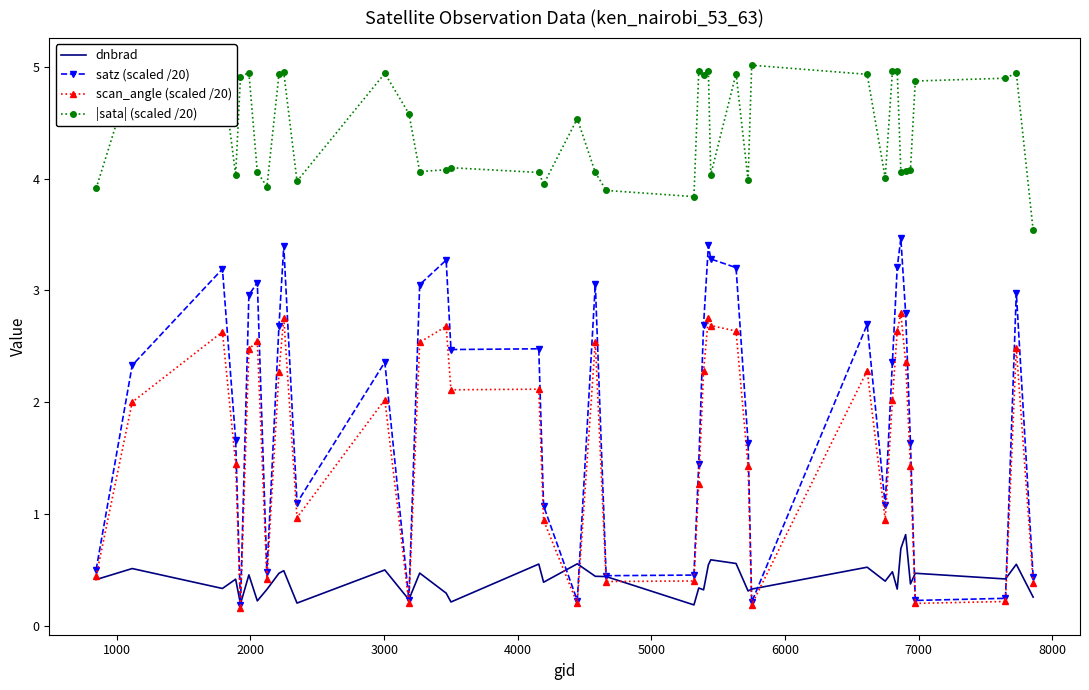

List the series in order of their peak value, lowest first.

dnbrad, scan_angle (scaled /20), satz (scaled /20), |sata| (scaled /20)